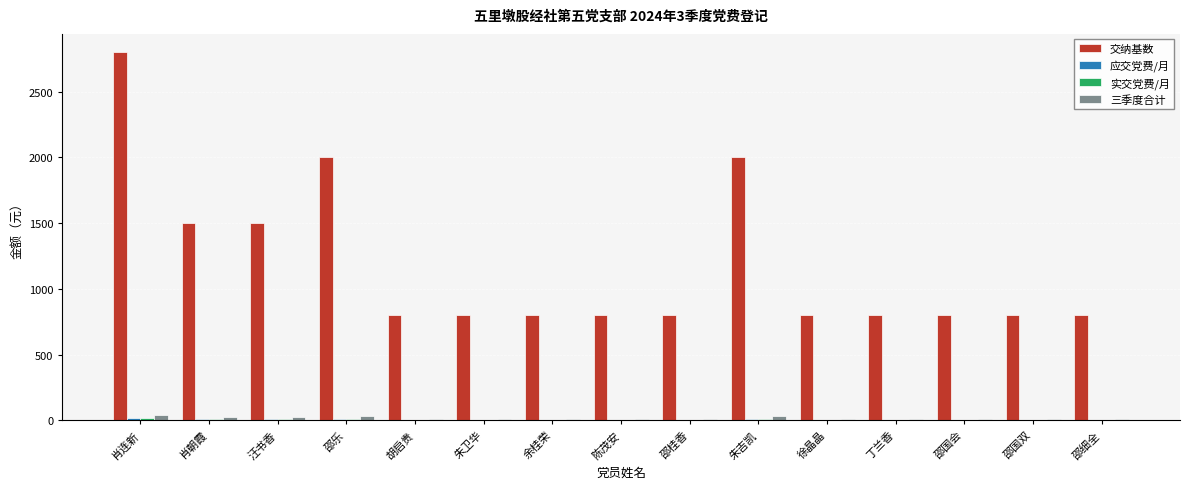

Which series changed the most between 肖连新 and 朱卫华?

交纳基数